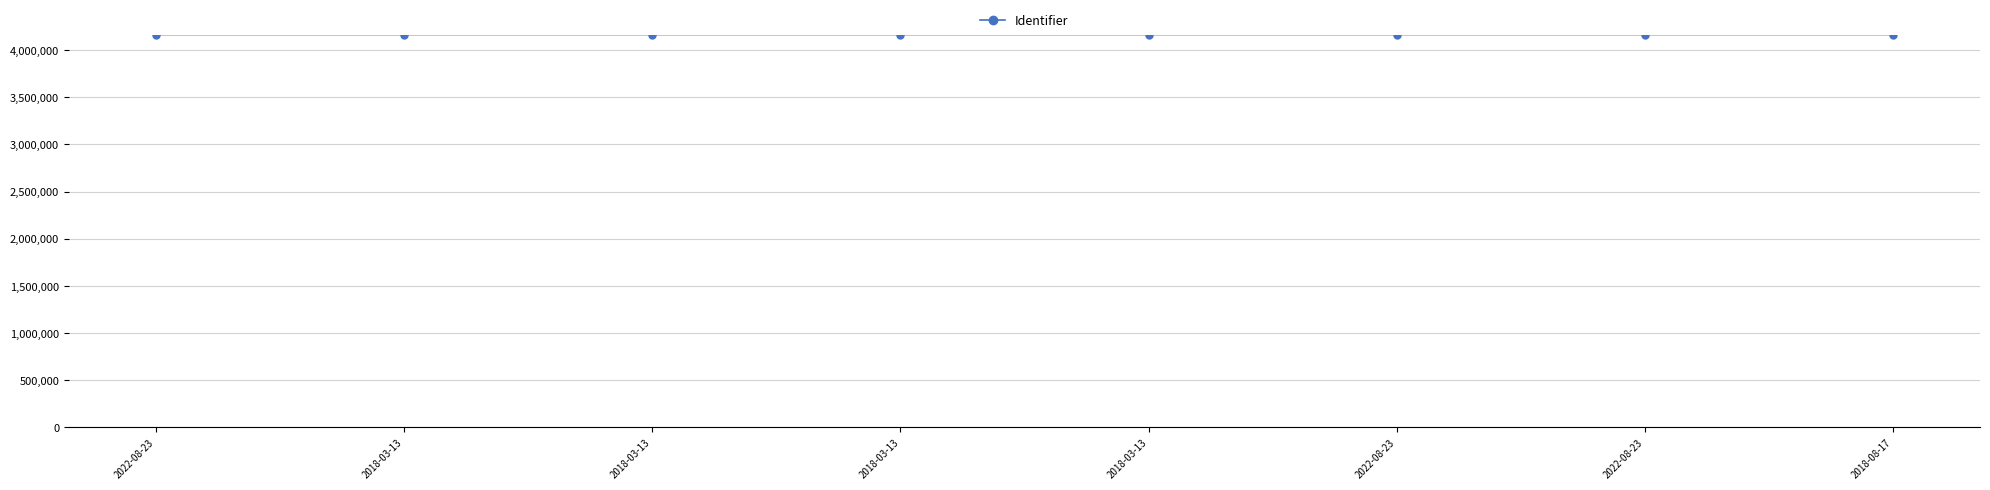

How many lines are shown in the chart?

1